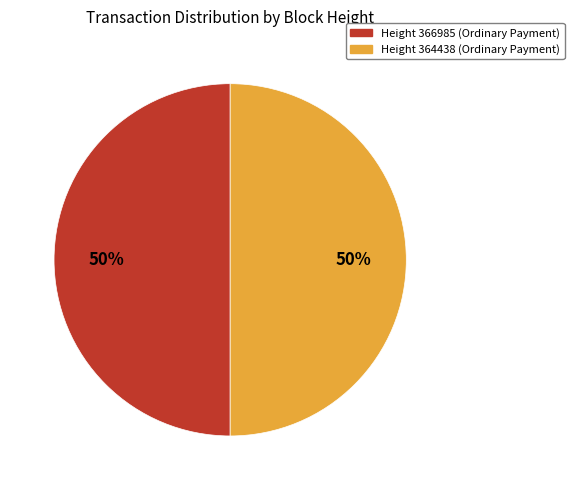

To the nearest percent, what is the average slice percentage?

50%